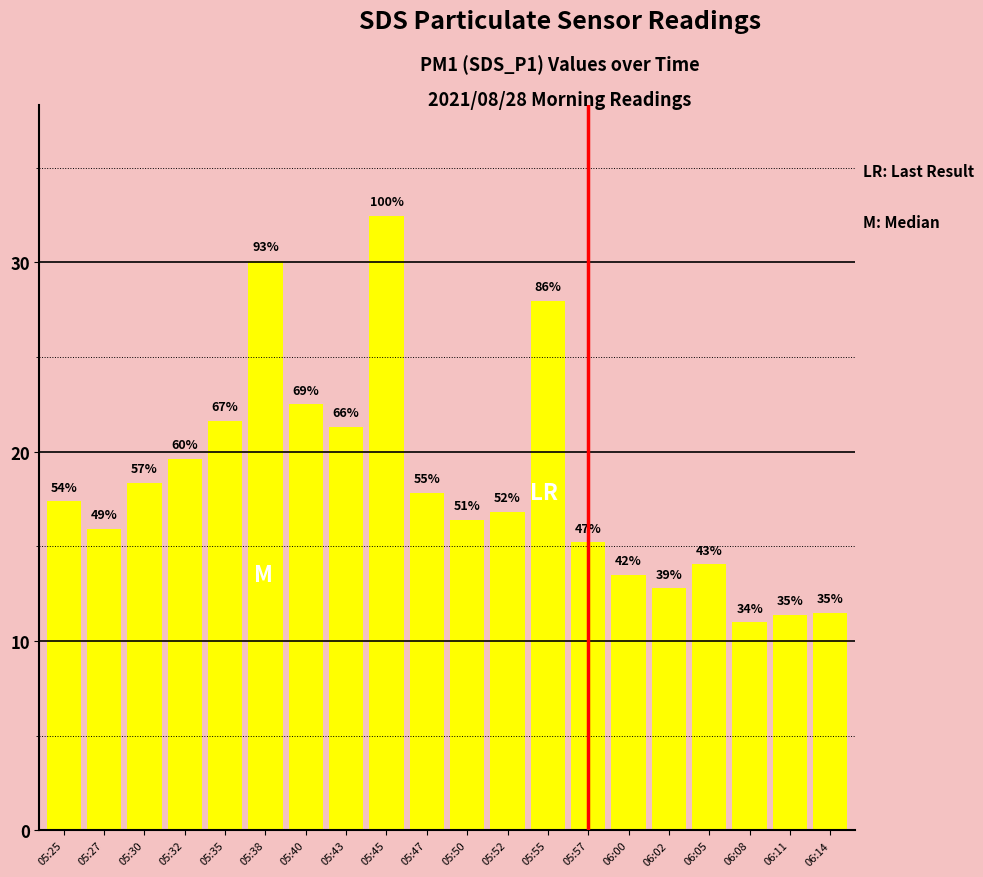

Reading left to right, what are all the values shown in this chart?

17.4	15.9	18.4	19.6	21.6	30.1	22.5	21.3	32.5	17.9	16.4	16.8	28.0	15.2	13.5	12.8	14.1	11.0	11.4	11.5